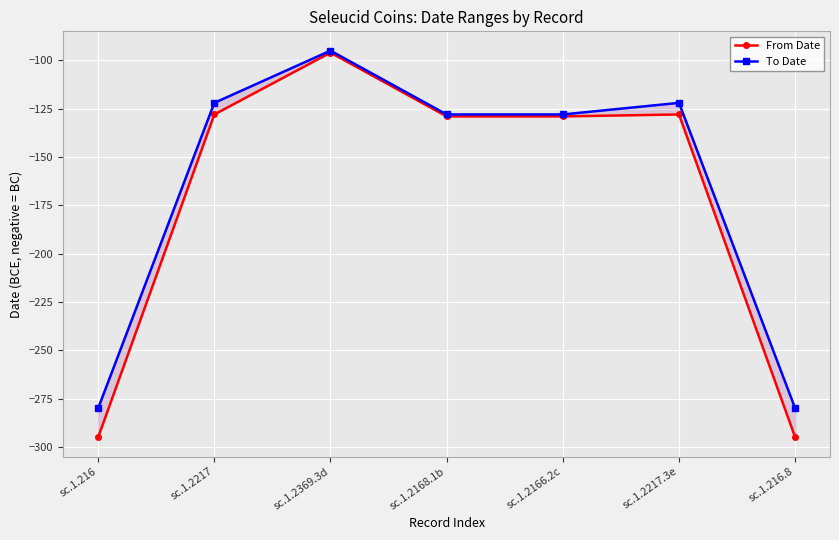

Reading left to right, what are all the values shown in this chart?

From Date: -295	-128	-96	-129	-129	-128	-295
To Date: -280	-122	-95	-128	-128	-122	-280